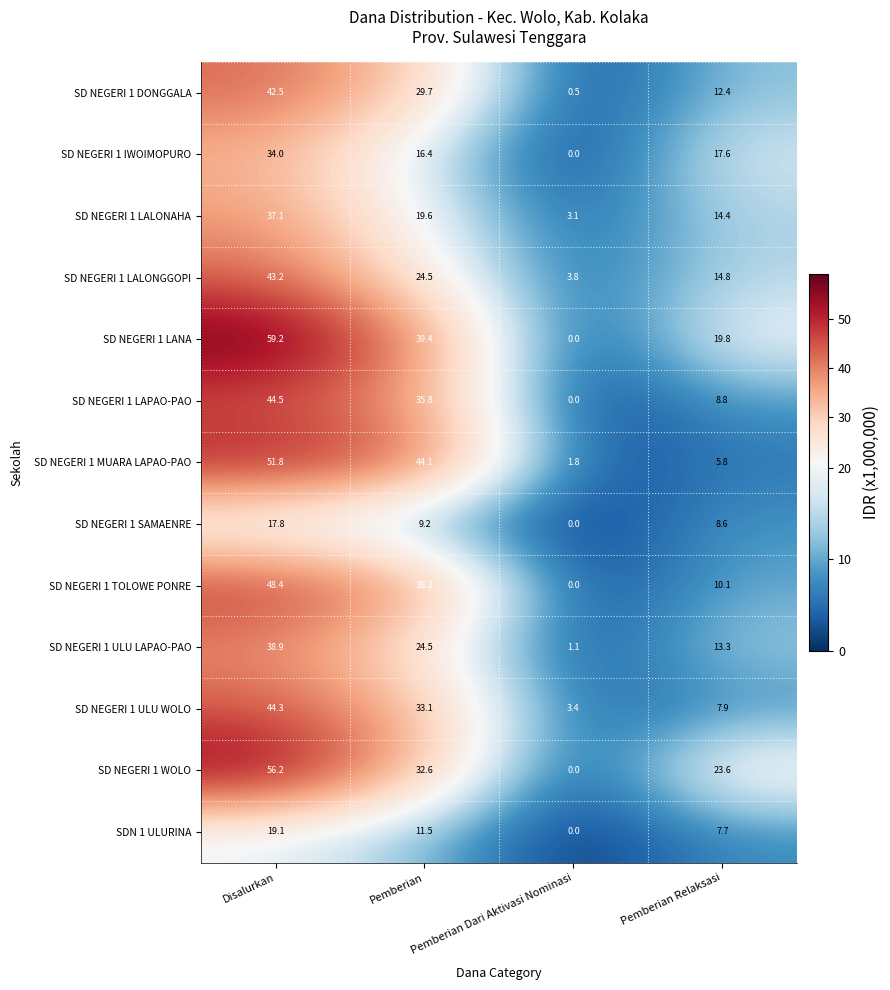

What is the sum of all SD NEGERI 1 LALONAHA values?

74.2